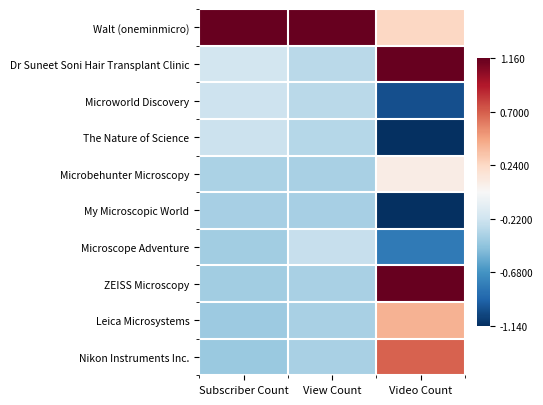

What is the maximum value shown in the chart?

3.0